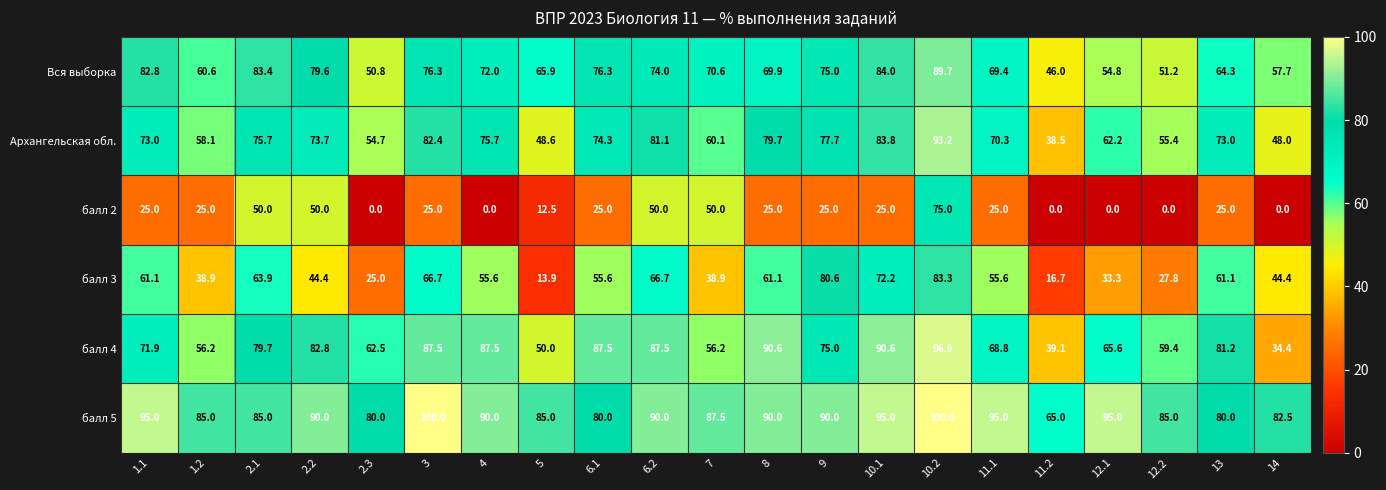

Which series changed the most between 2.1 and 2.2?

балл 3